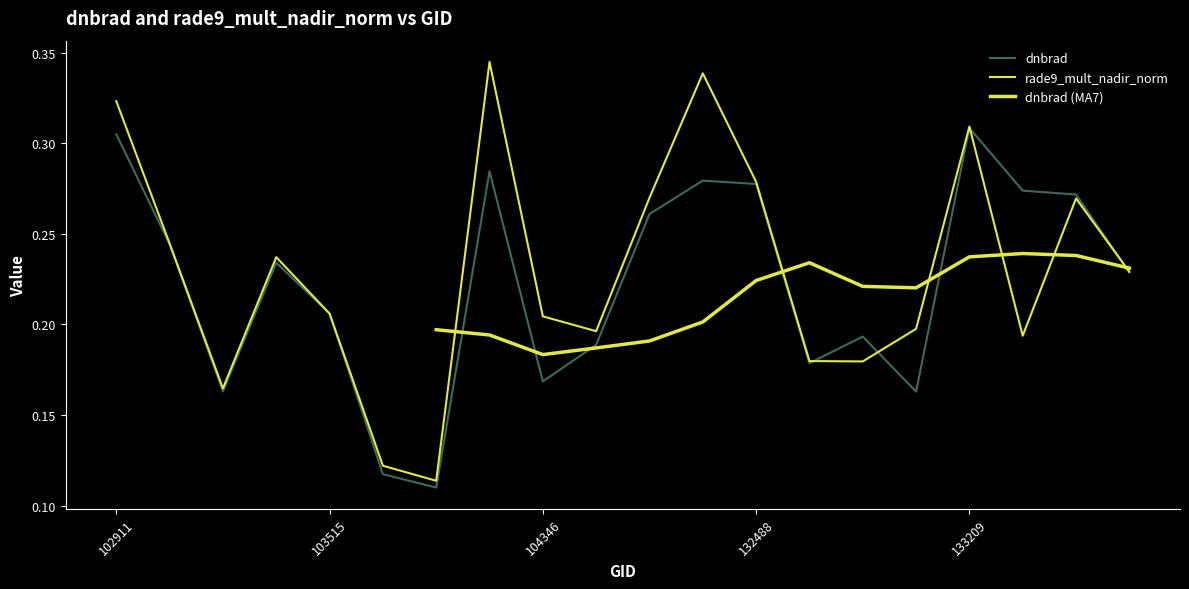

At 19, list the series in order from smallest to largest.

dnbrad, rade9_mult_nadir_norm, dnbrad (MA7)